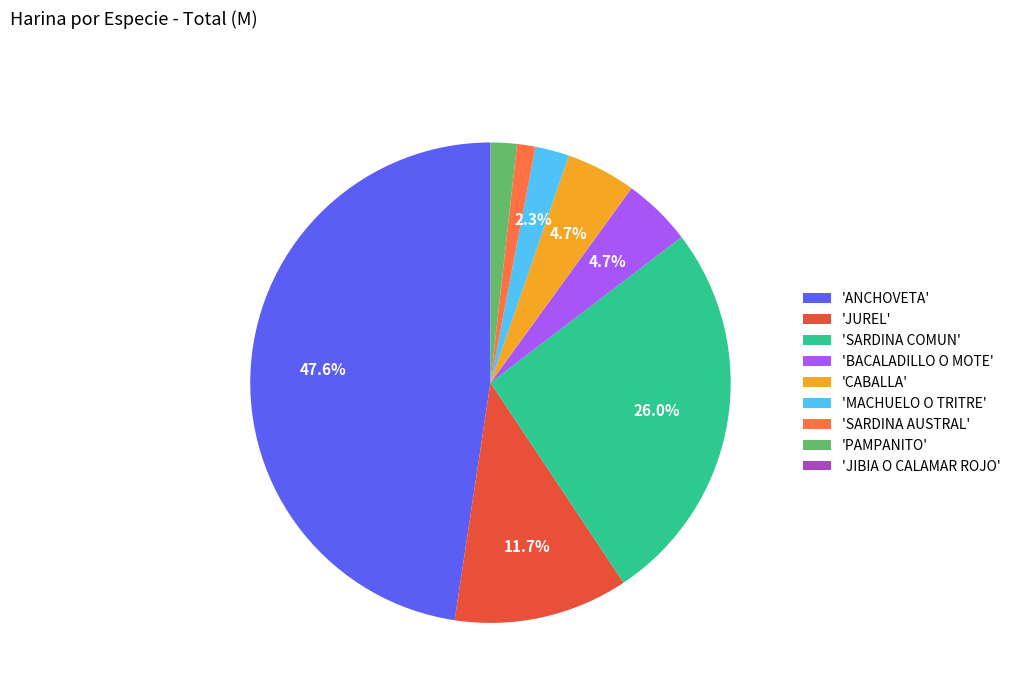

Which has a higher value, 'SARDINA COMUN' or 'CABALLA'?

'SARDINA COMUN'